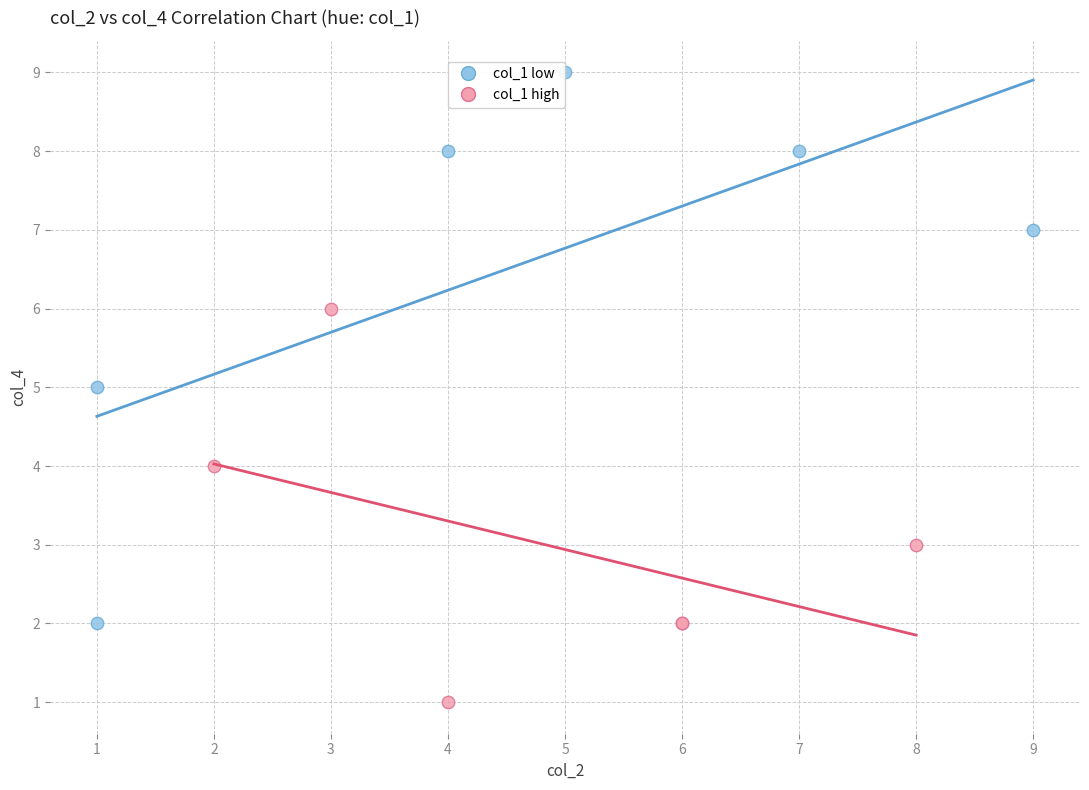

Which series has the widest spread of Y values?

col_1 low